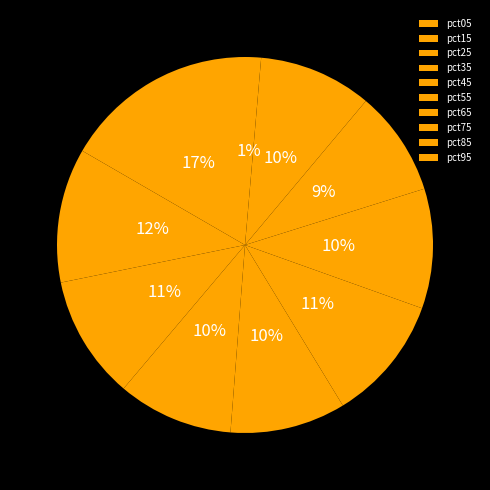

Rank the categories by value from highest to lowest.

pct05, pct15, pct55, pct25, pct65, pct45, pct35, pct85, pct75, pct95